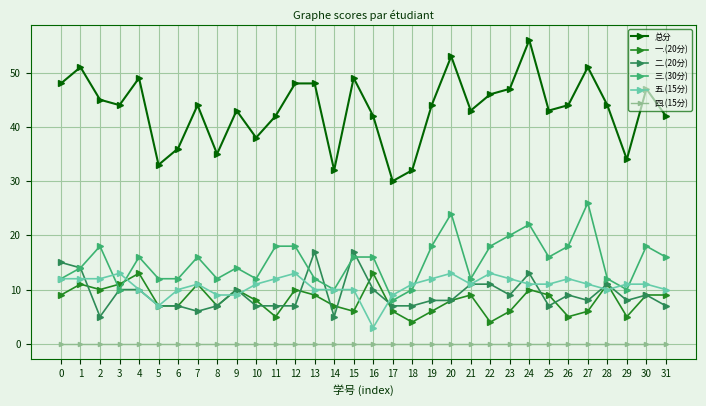

Rank the series at 27 from lowest to highest value.

四.(15分), 一.(20分), 二.(20分), 五.(15分), 三.(30分), 总分